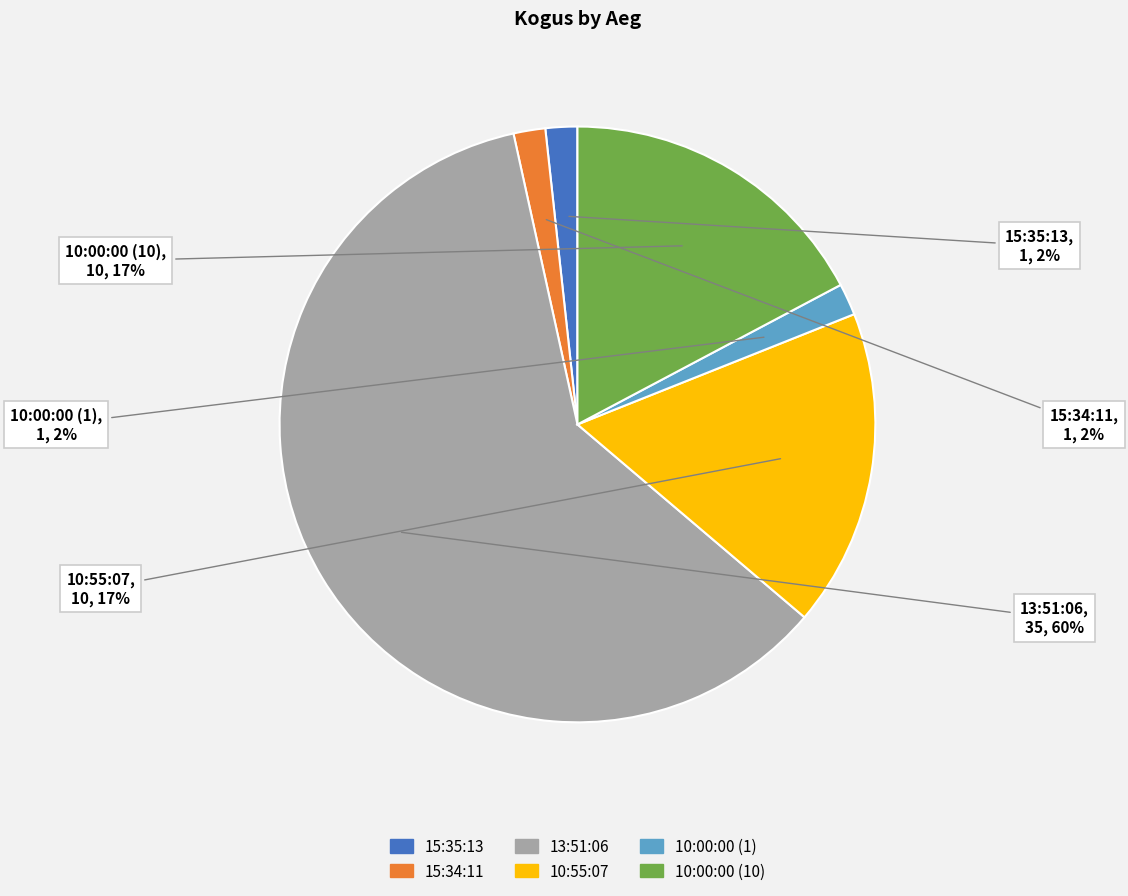

Is 13:51:06 the majority of the pie?

Yes